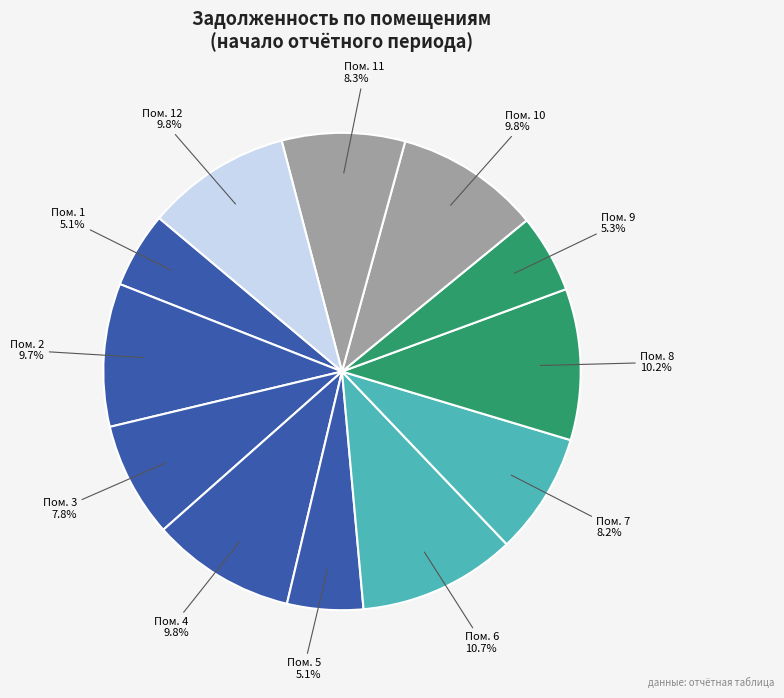

What percentage do Пом. 2 and Пом. 6 together represent?

20.4%